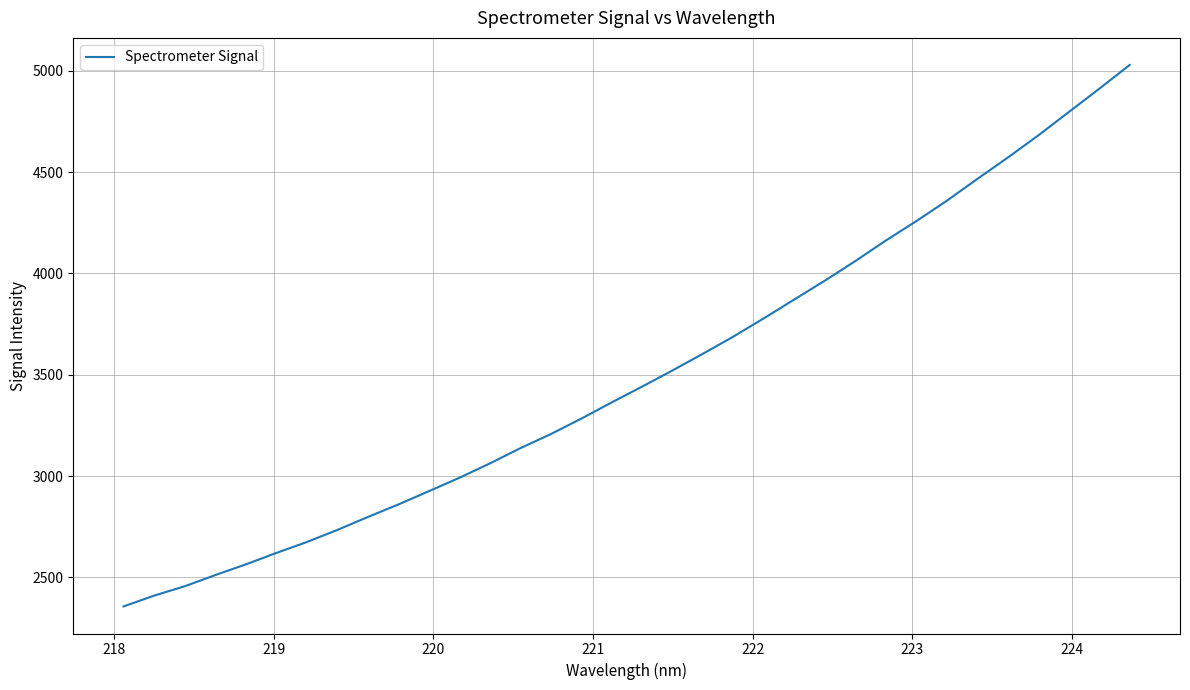

What is the maximum value shown in the chart?

5028.9